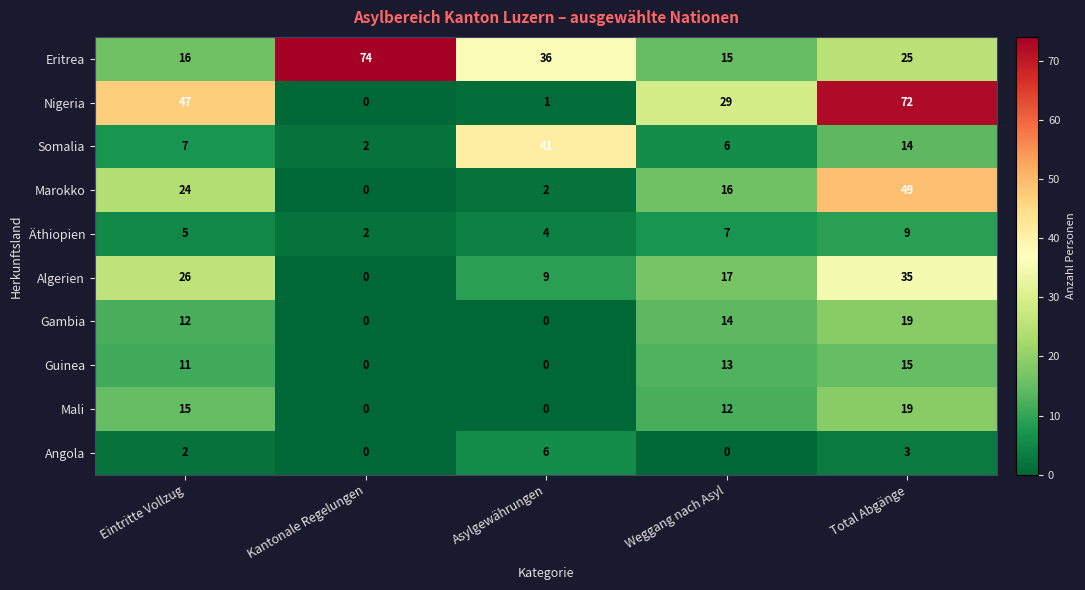

What is the greatest value displayed?

74